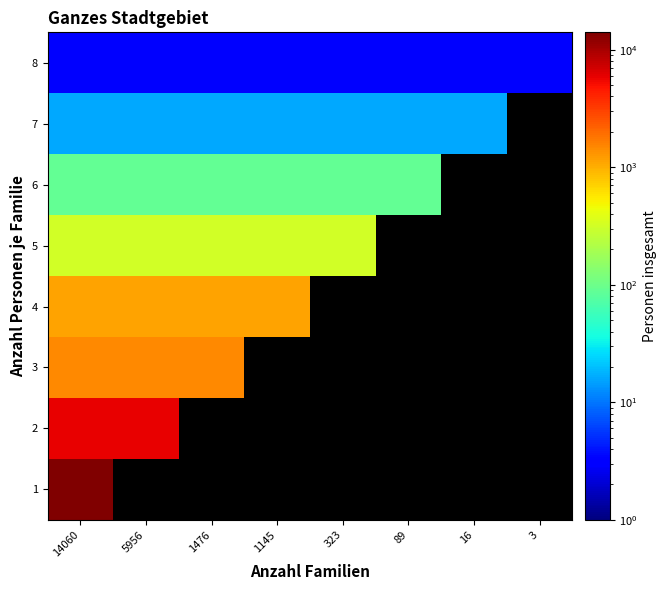

The 8 series shows 3.0 at 14060. True or false?

True